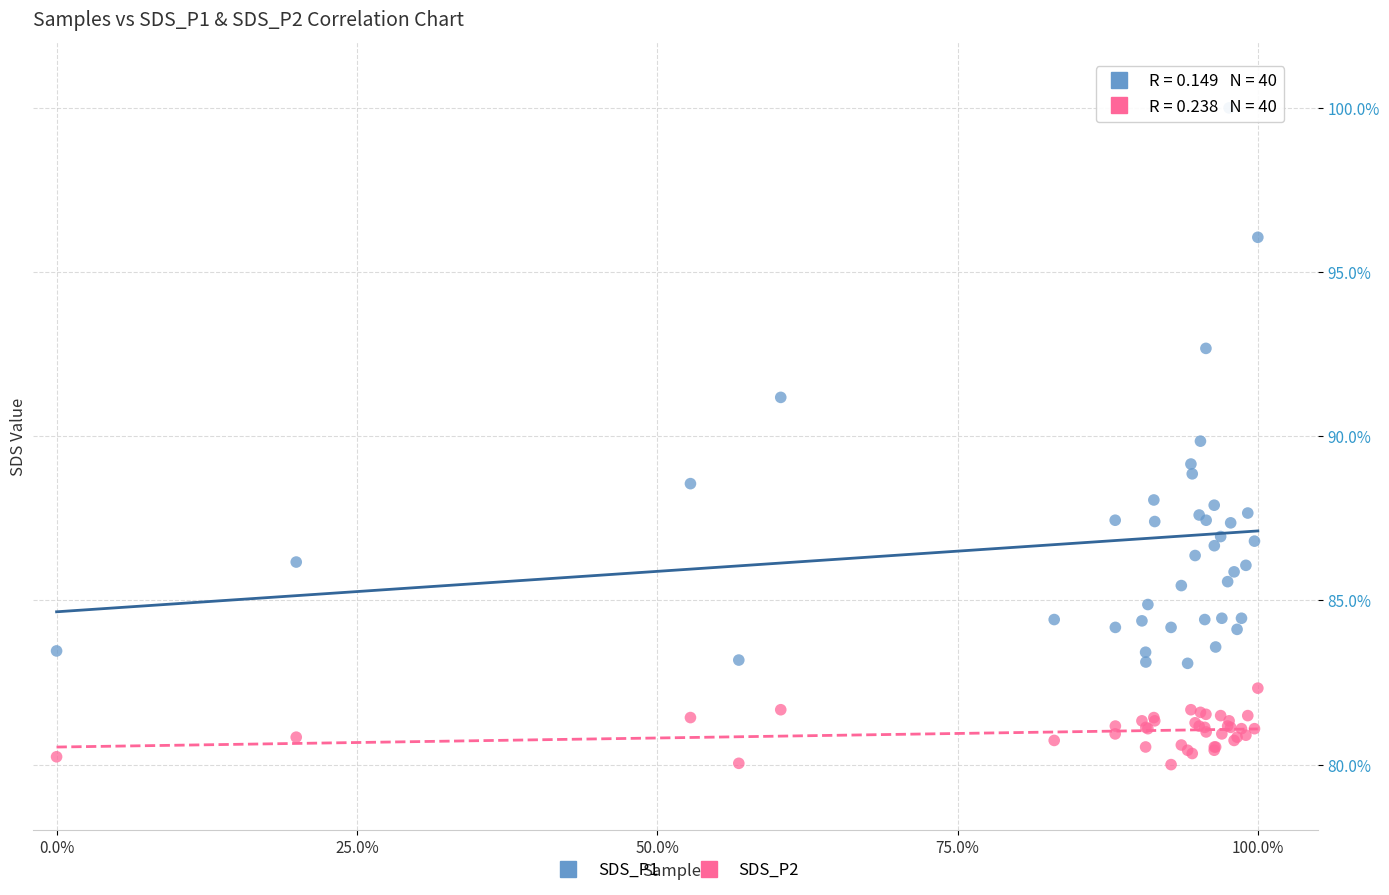

Which series has the widest spread of Y values?

SDS_P1